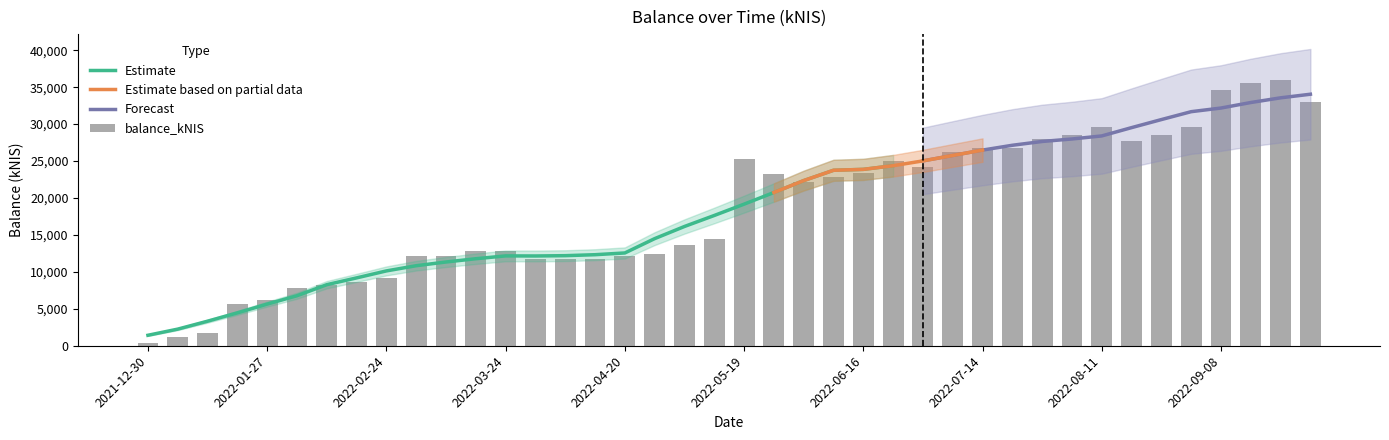

What is the sum of the values at 2022-02-17 and 2022-05-19?

33972.6